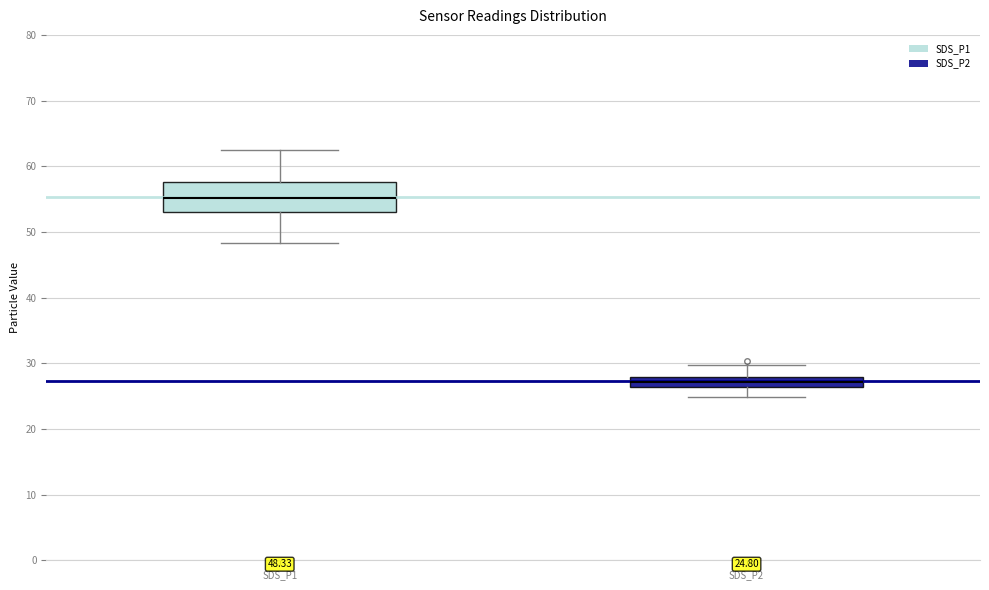

Which box has the lowest median line?

SDS_P2